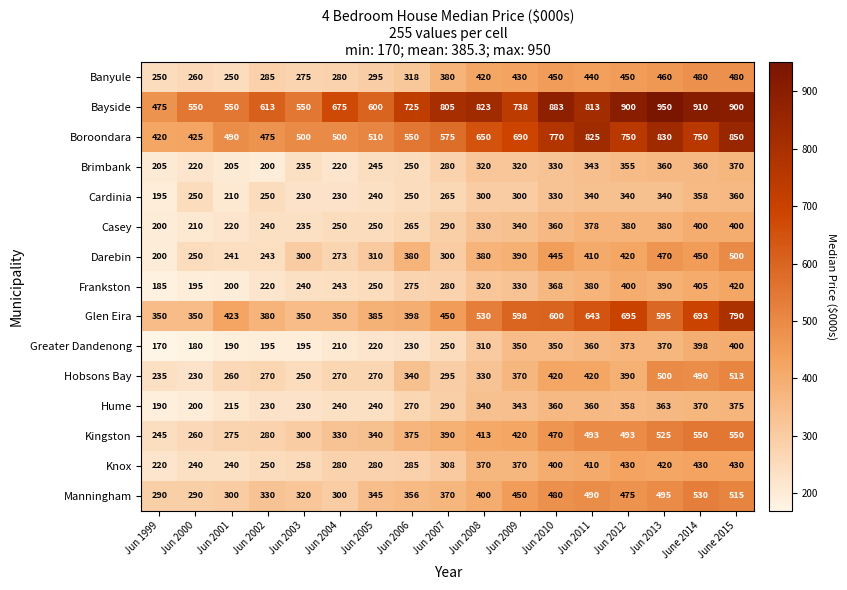

How many distinct data groups are displayed?

15